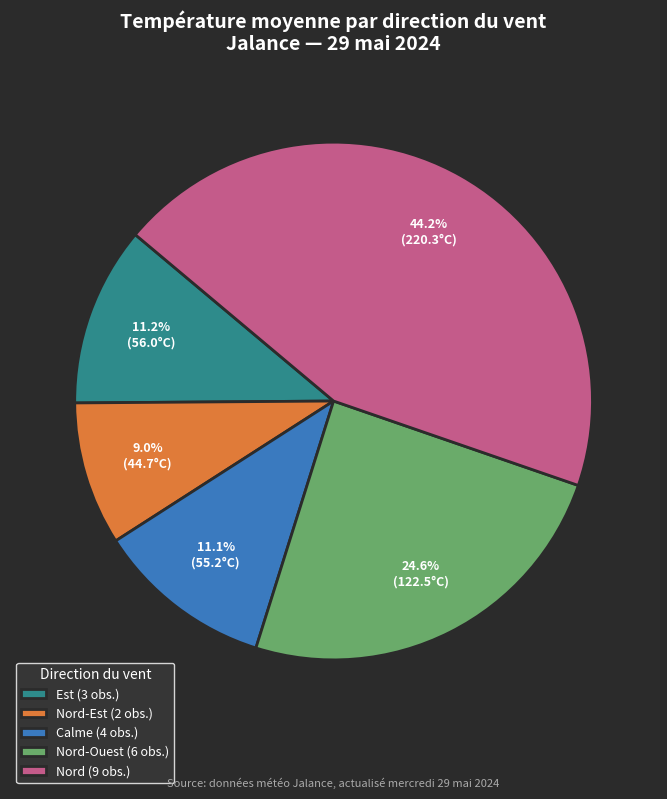

What percentage do Est (3 obs.) and Nord-Est (2 obs.) together represent?

20.2%